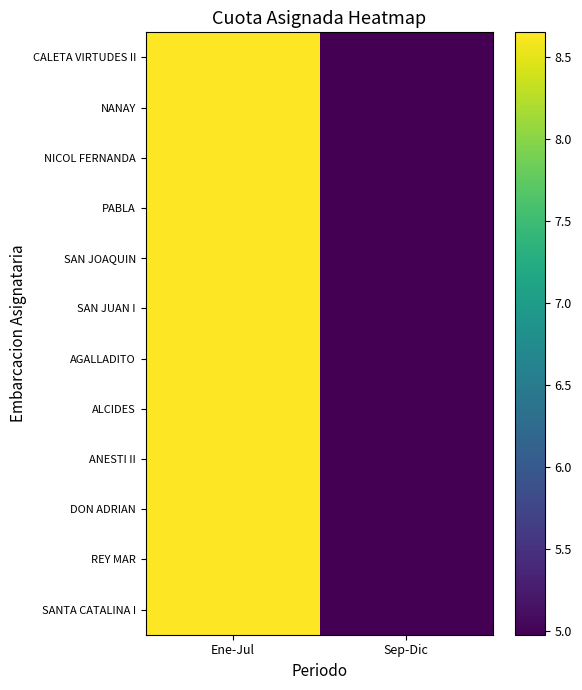

Which series has the largest total across all categories?

CALETA VIRTUDES II